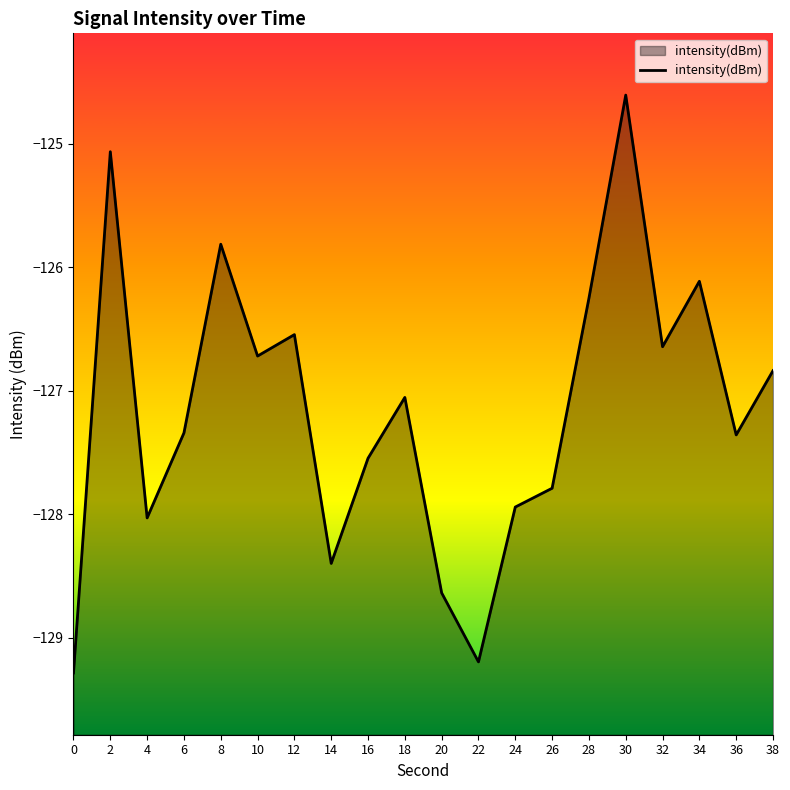

Which has a higher value, 36 or 24?

36